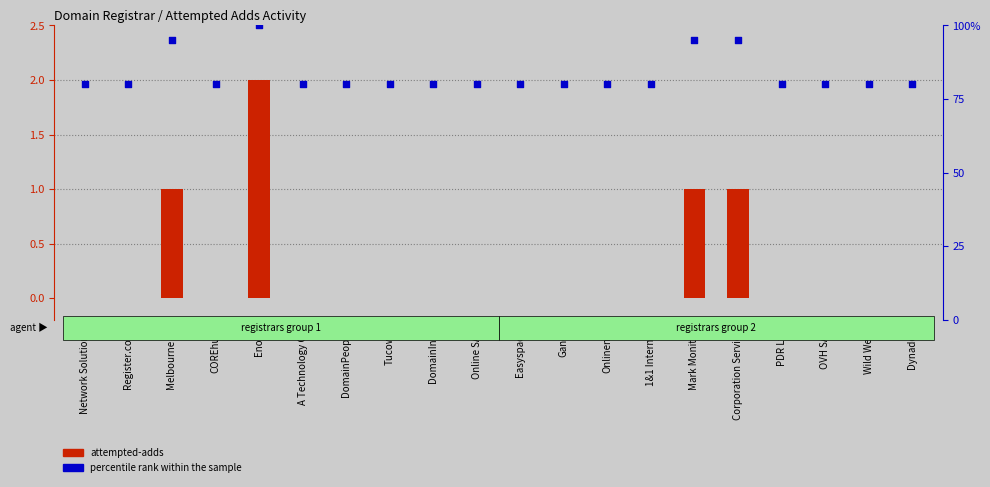

Which series has the largest Y range (max minus min)?

percentile rank within the sample